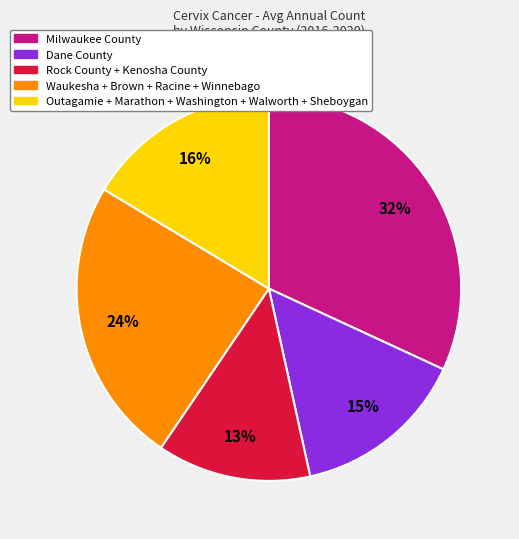

Rank the categories by value from highest to lowest.

Milwaukee County, Waukesha + Brown + Racine + Winnebago, Outagamie + Marathon + Washington + Walworth + Sheboygan, Dane County, Rock County + Kenosha County